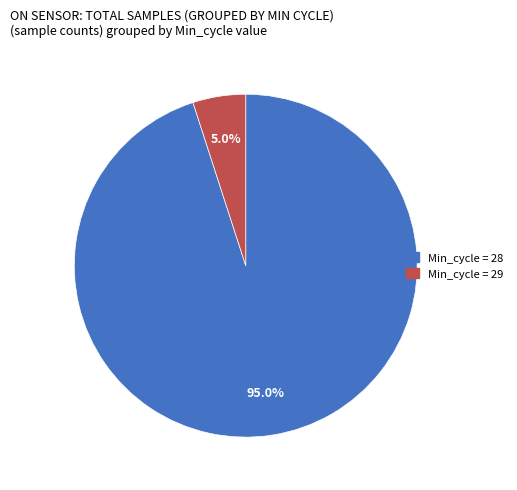

How much of the chart is everything except Min_cycle = 29?

95.0%